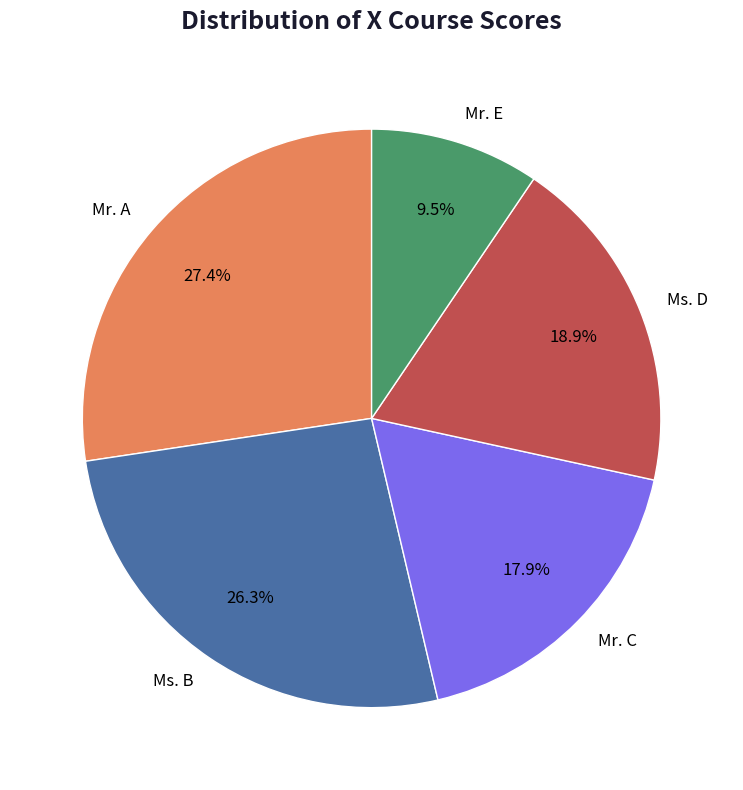

How many segments does this pie chart have?

5